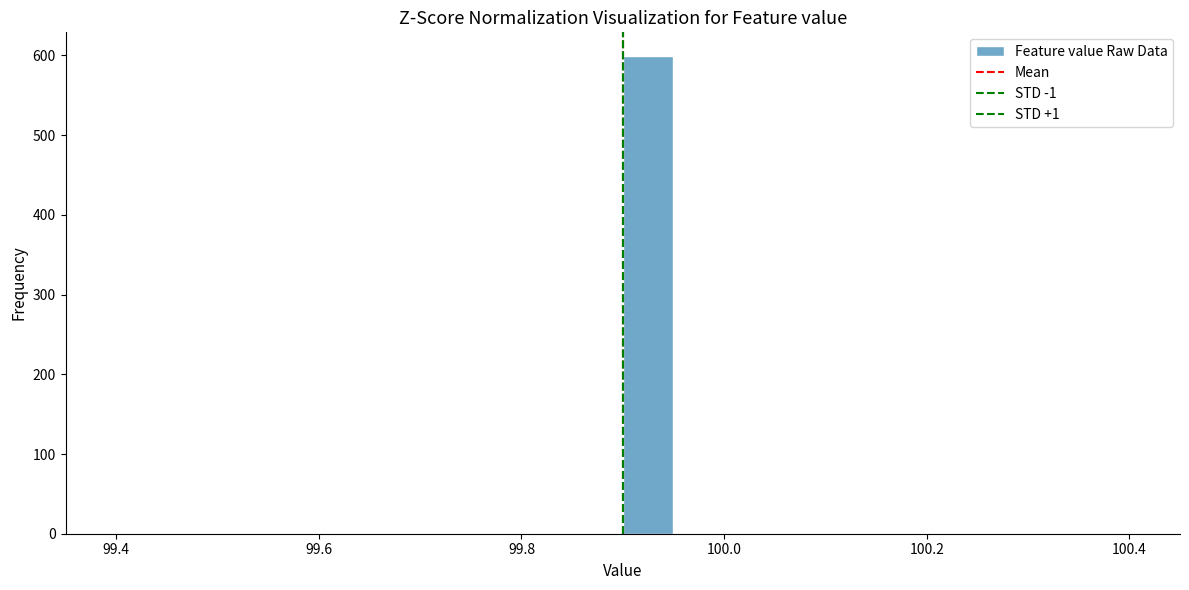

Read against the x-axis, roughly where is the centre of the tallest bar?

99.92